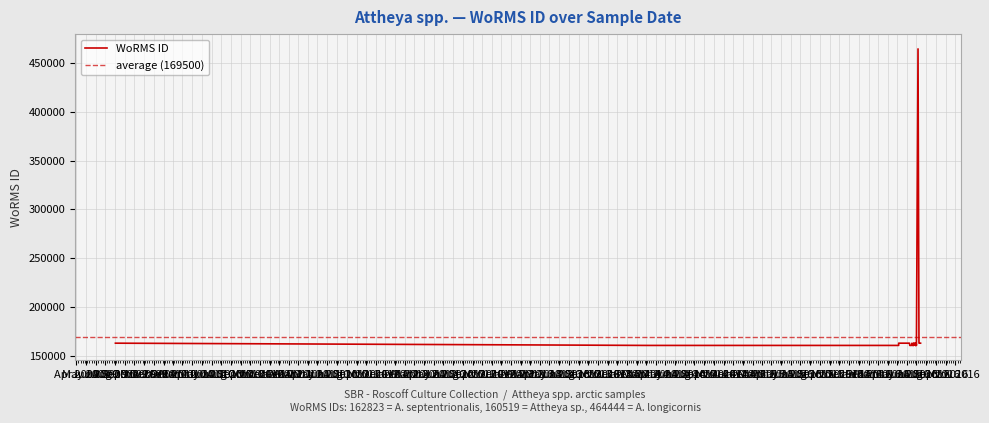

List the labels in order of value, largest first.

2016-07-06, 2009-08-04, 2009-08-04, 2009-08-02, 2016-06-24, 2016-06-24, 2016-06-29, 2016-06-29, 2016-06-29, 2016-06-22, 2016-06-22, 2016-06-17, 2016-07-11, 2016-05-06, 2016-05-30, 2016-06-01, 2016-06-29, 2016-07-09, 2016-07-14, 2016-05-23, 2016-06-30, 2016-07-01, 2016-06-26, 2016-06-09, 2016-06-09, 2014-03-06, 2014-05-19, 2016-06-29, 2016-06-10, 2016-06-10, 2016-07-01, 2016-07-01, 2016-06-20, 2016-05-06, 2016-06-22, 2016-06-15, 2016-06-28, 2016-06-18, 2016-06-18, 2016-06-21